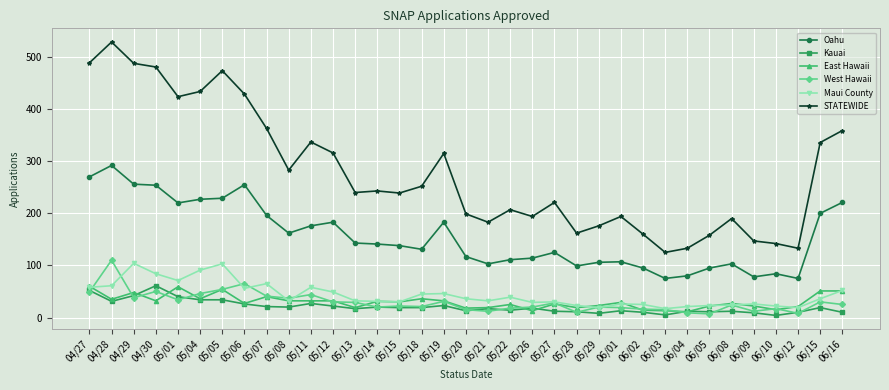

Which series has the widest spread of values?

STATEWIDE